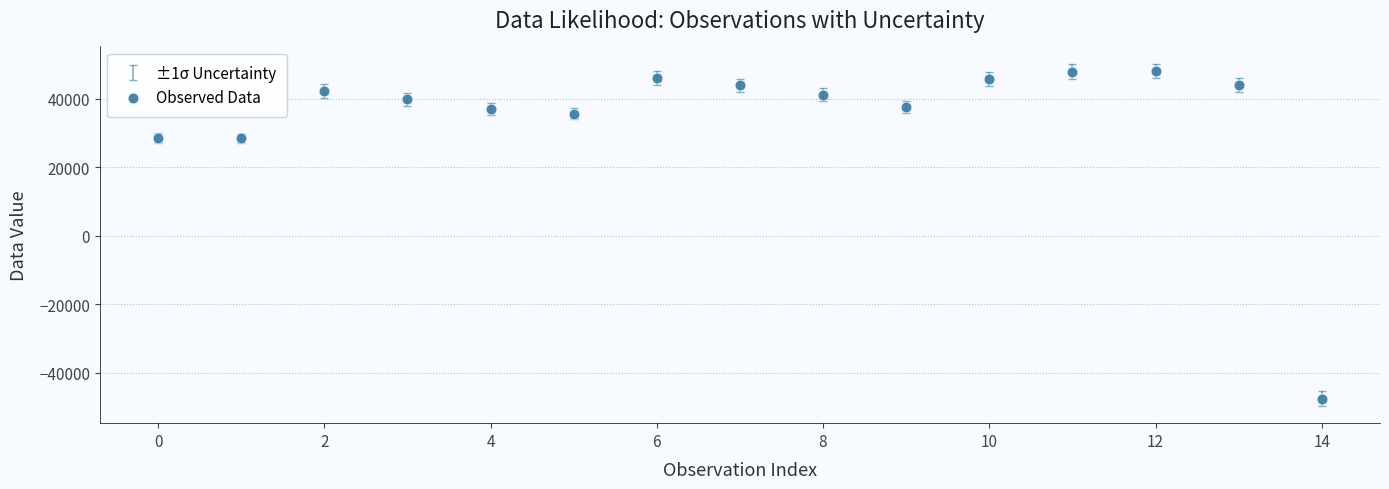

What is the range of Y values (max minus min)?

95646.6